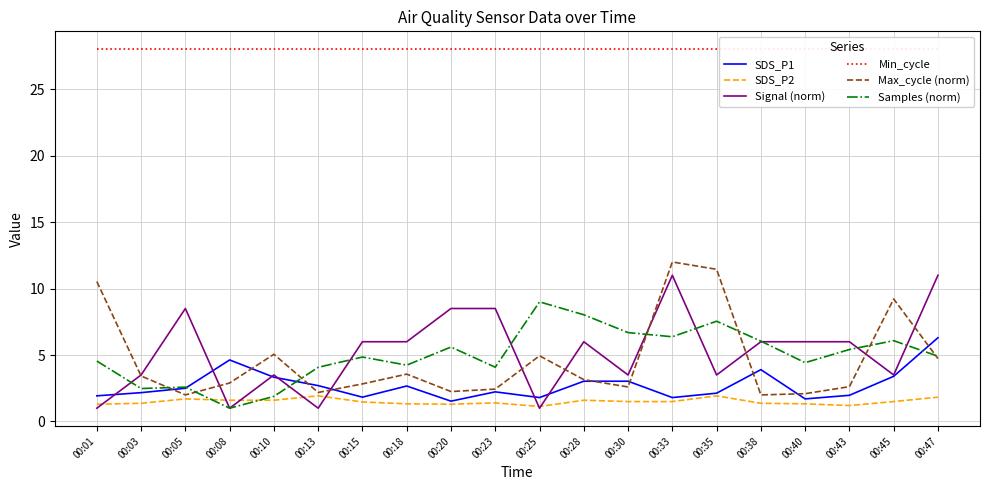

What is the value of the Min_cycle point at the 19th from the left?

28.0